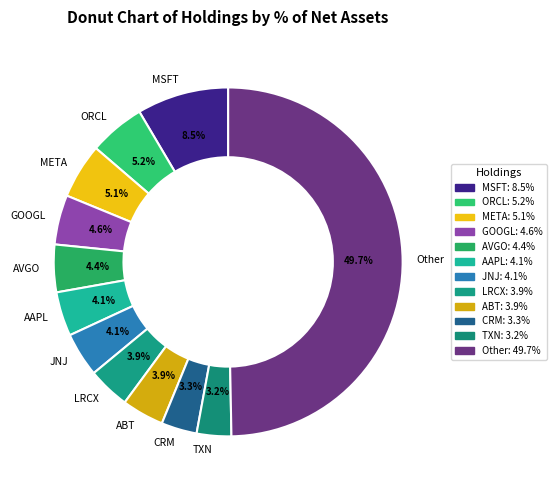

Which category has the biggest portion of the pie?

Other